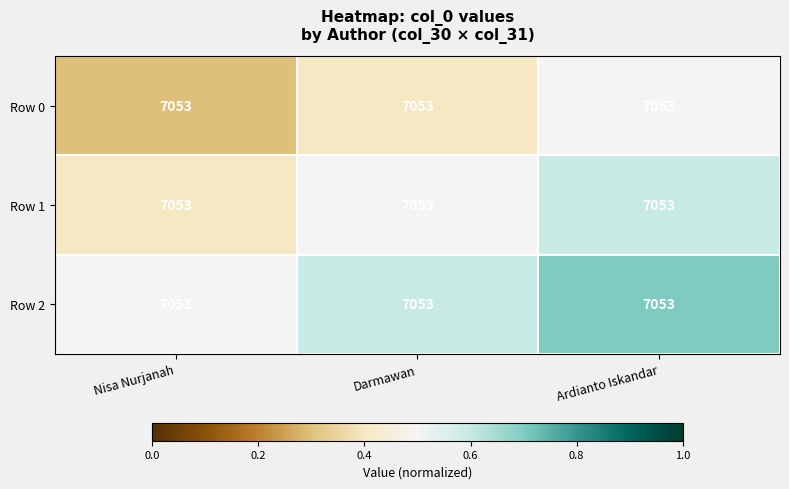

Rank the categories by Row 1 value from lowest to highest.

Nisa Nurjanah, Darmawan, Ardianto Iskandar